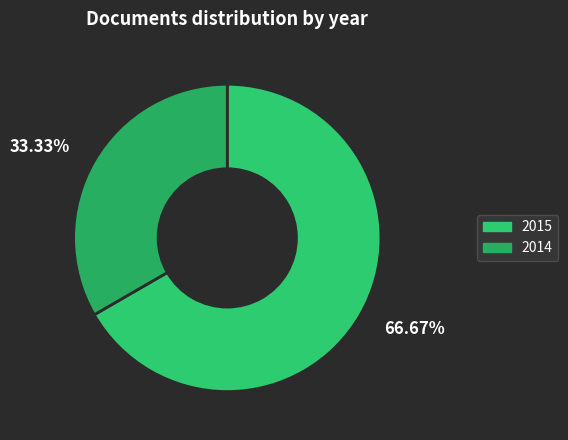

Is there a majority slice in this chart?

Yes